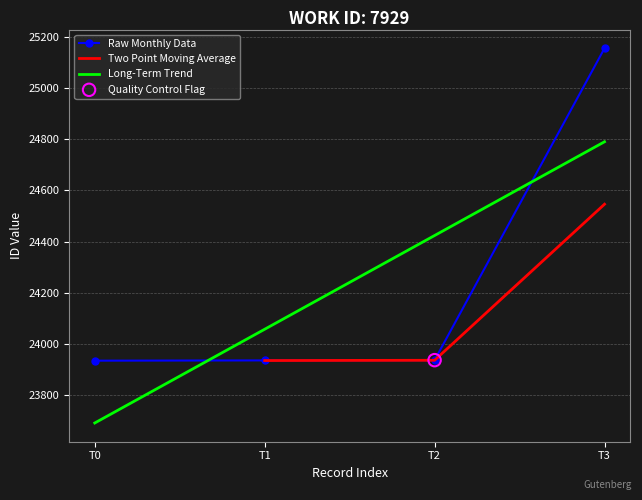

Rank the categories by Long-Term Trend value from lowest to highest.

T0, T1, T2, T3